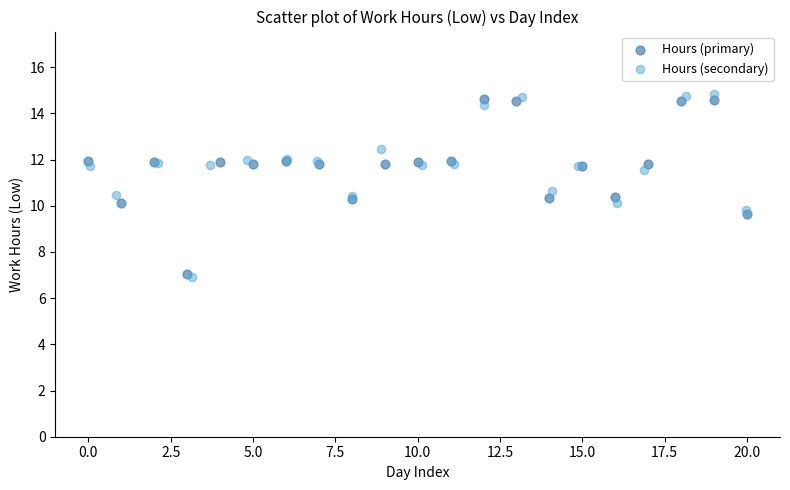

Which series has the largest Y range (max minus min)?

Hours (secondary)